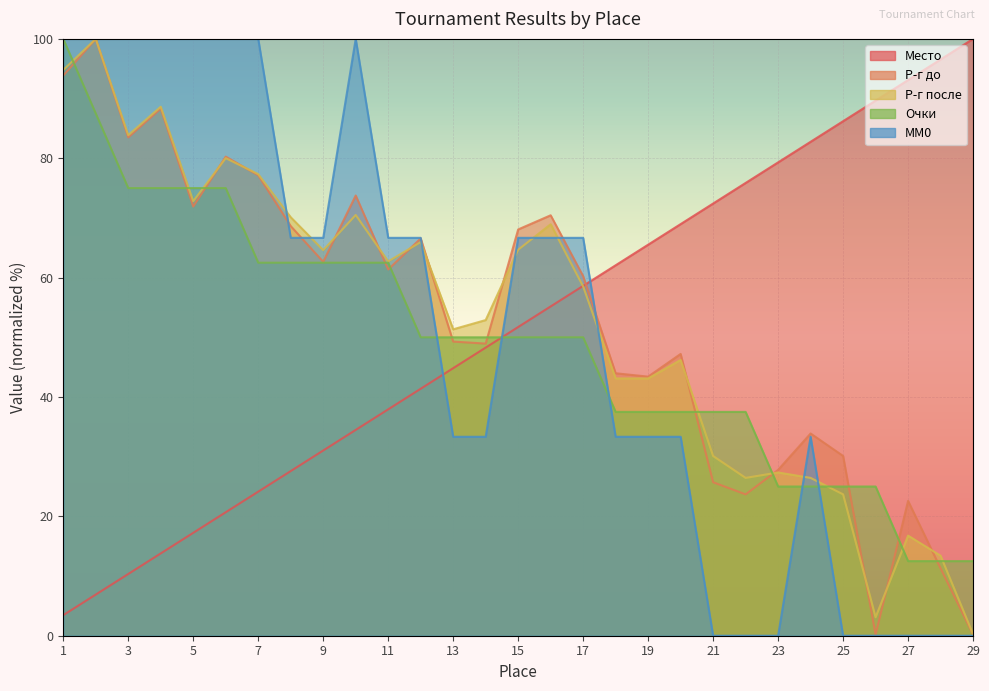

Which series changed the most between 9 and 26?

MM0